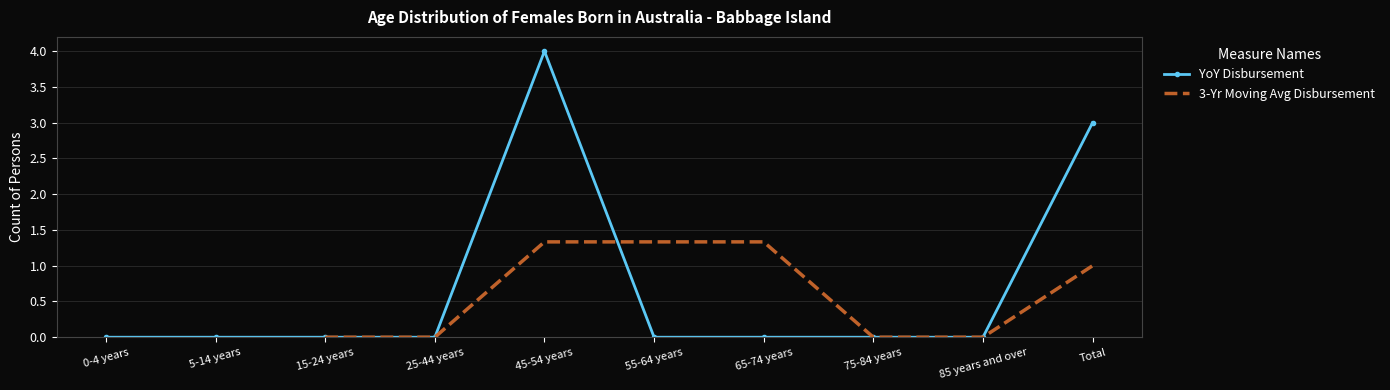

Between 5-14 years and 25-44 years, which series saw the biggest shift?

YoY Disbursement